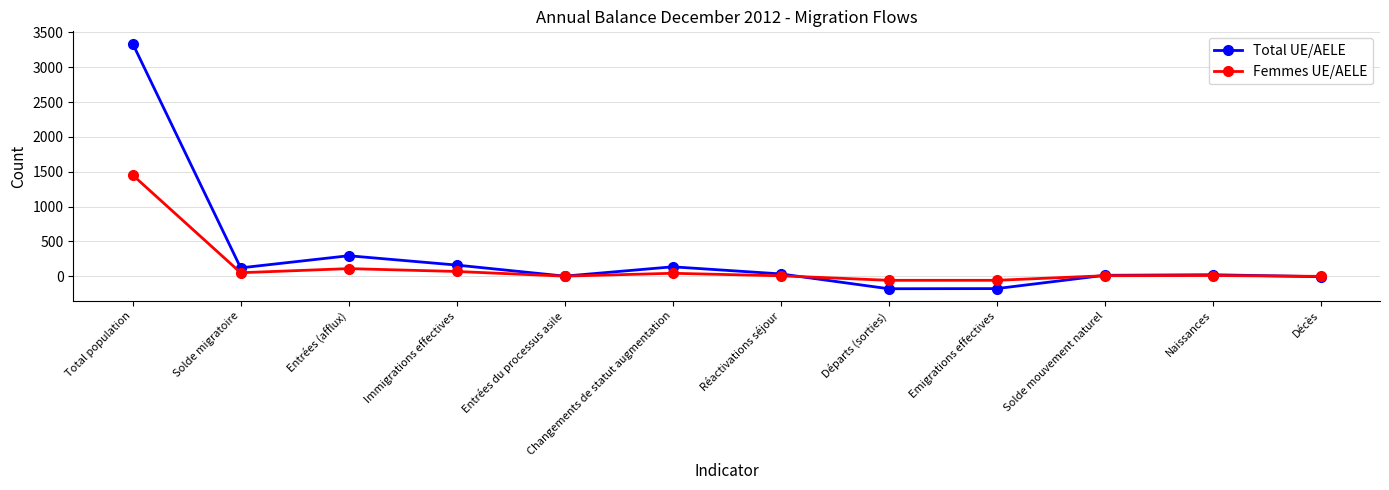

Is the value of Femmes UE/AELE at Solde mouvement naturel greater than the value of Total UE/AELE at Entrées (afflux)?

No